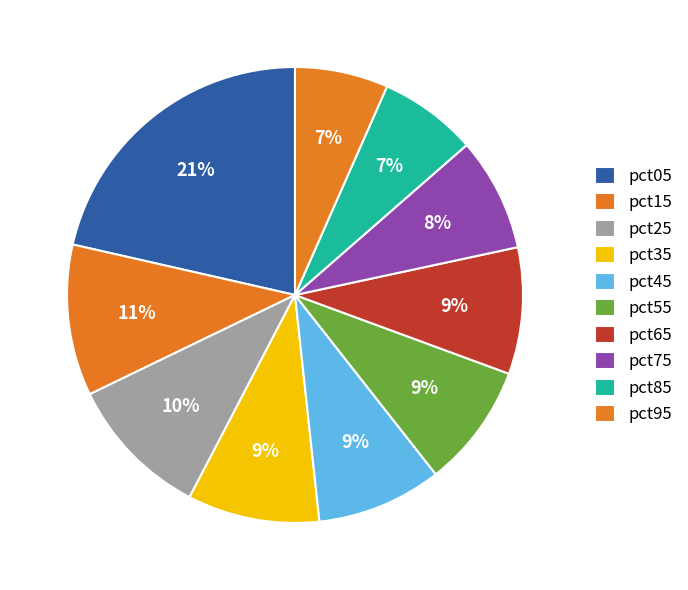

Between pct75 and pct15, which is larger?

pct15